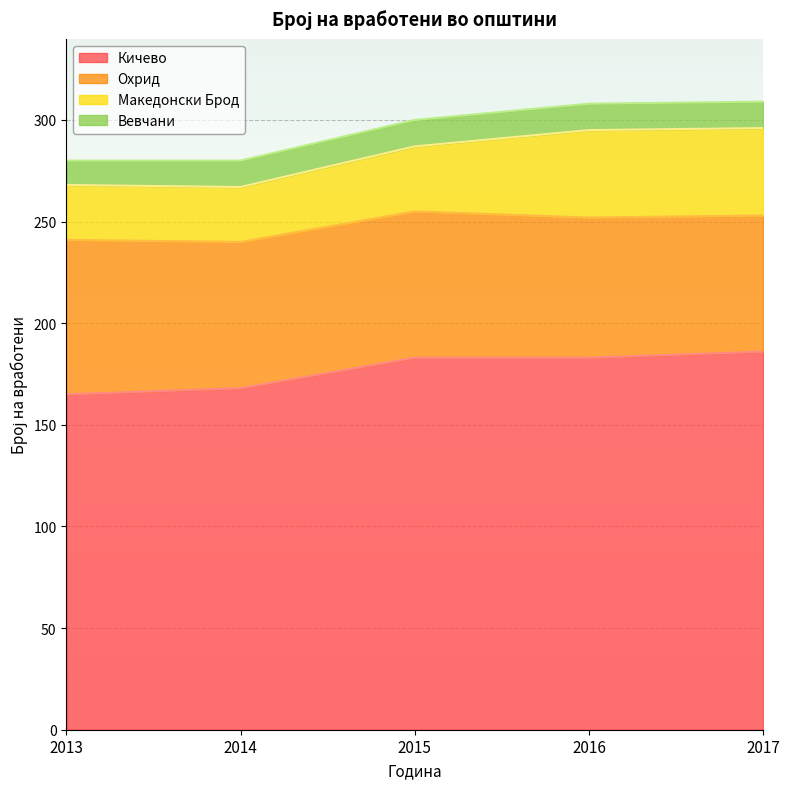

Which series has the largest total across all categories?

Кичево